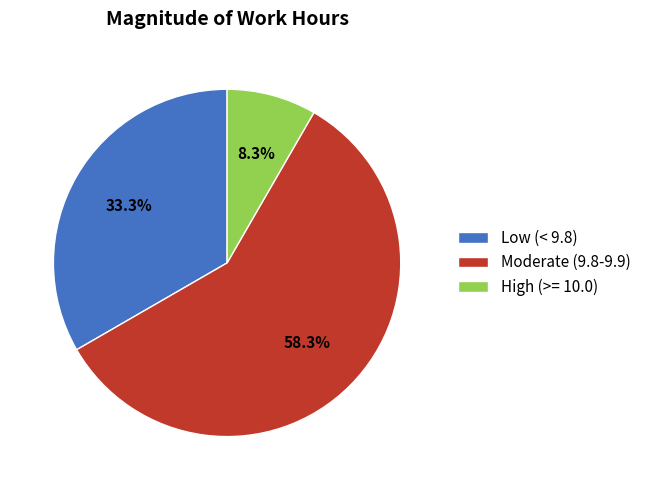

Combined, do Low (< 9.8) and Moderate (9.8-9.9) account for over 50%?

Yes